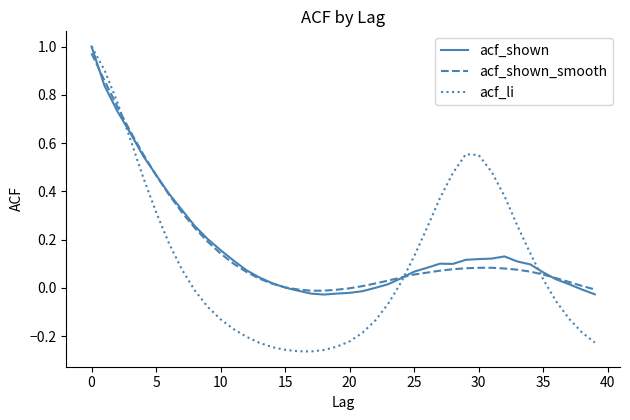

Which series has the widest spread of values?

acf_li